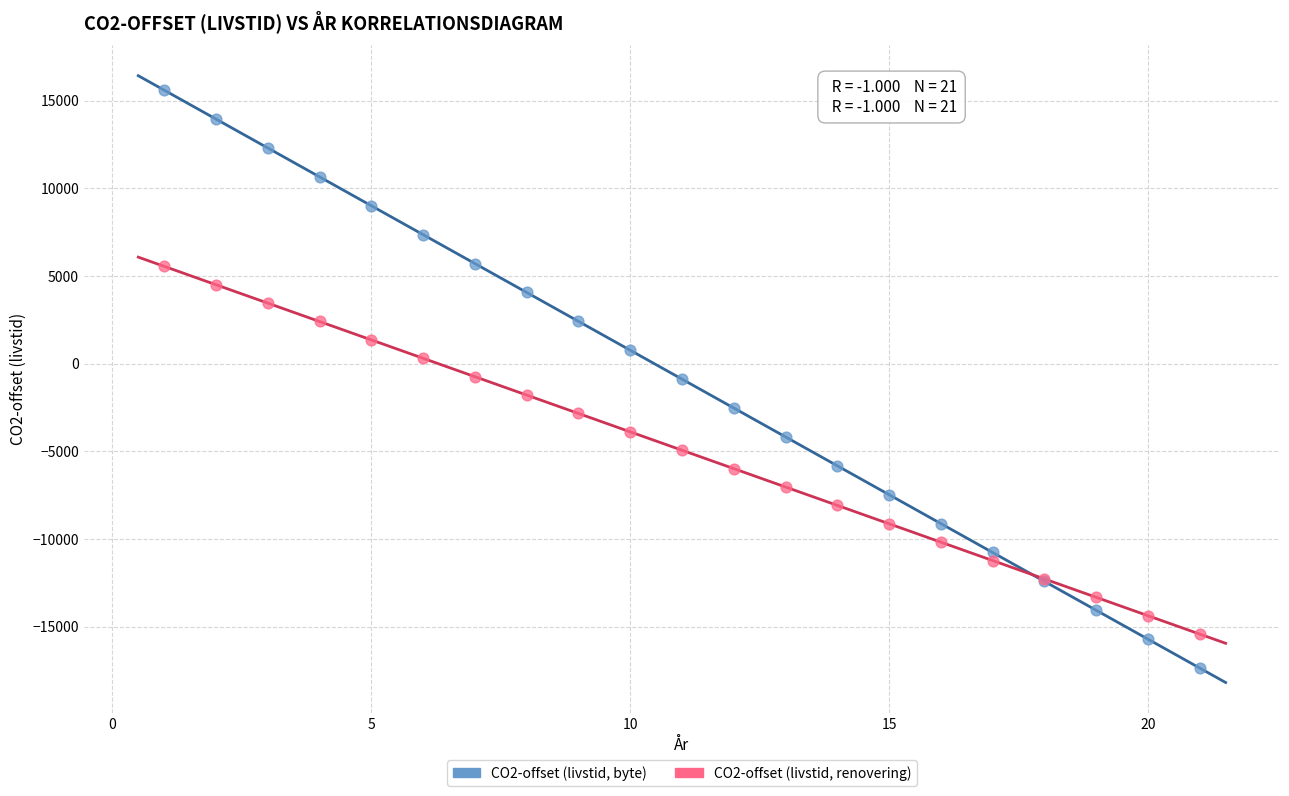

Which series has the largest Y range (max minus min)?

CO2-offset (livstid, byte)